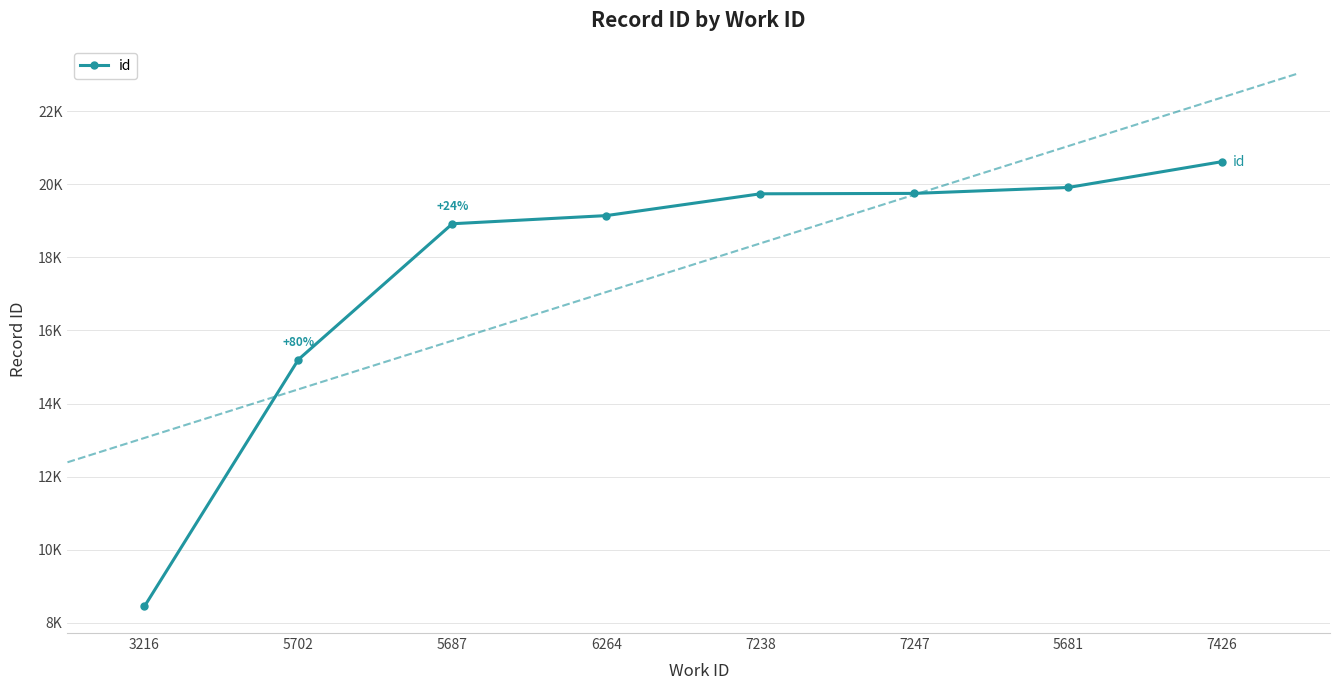

Count the number of values greater than 19736.

3